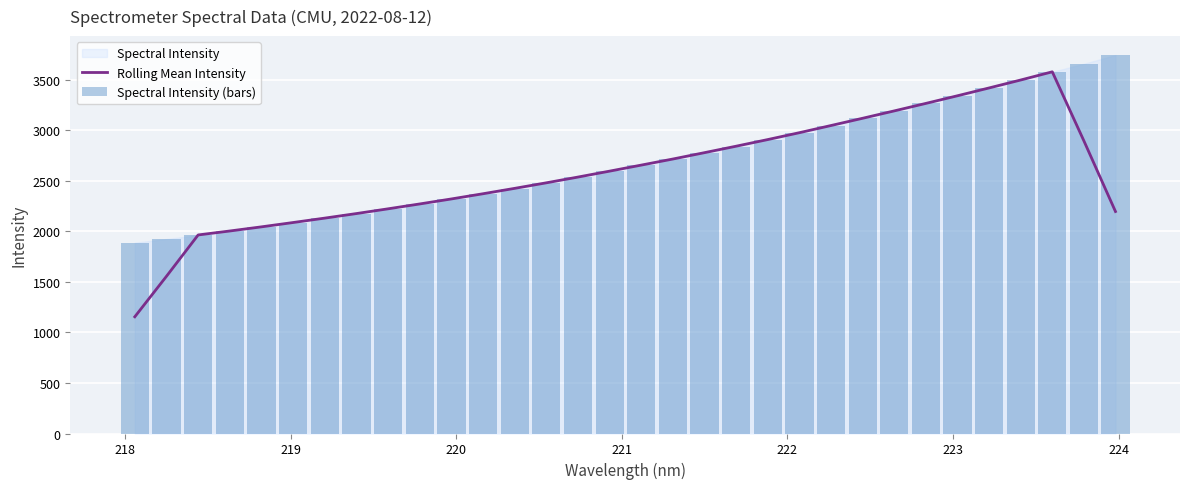

What is the lowest value of the Rolling Mean Intensity series?

1154.9